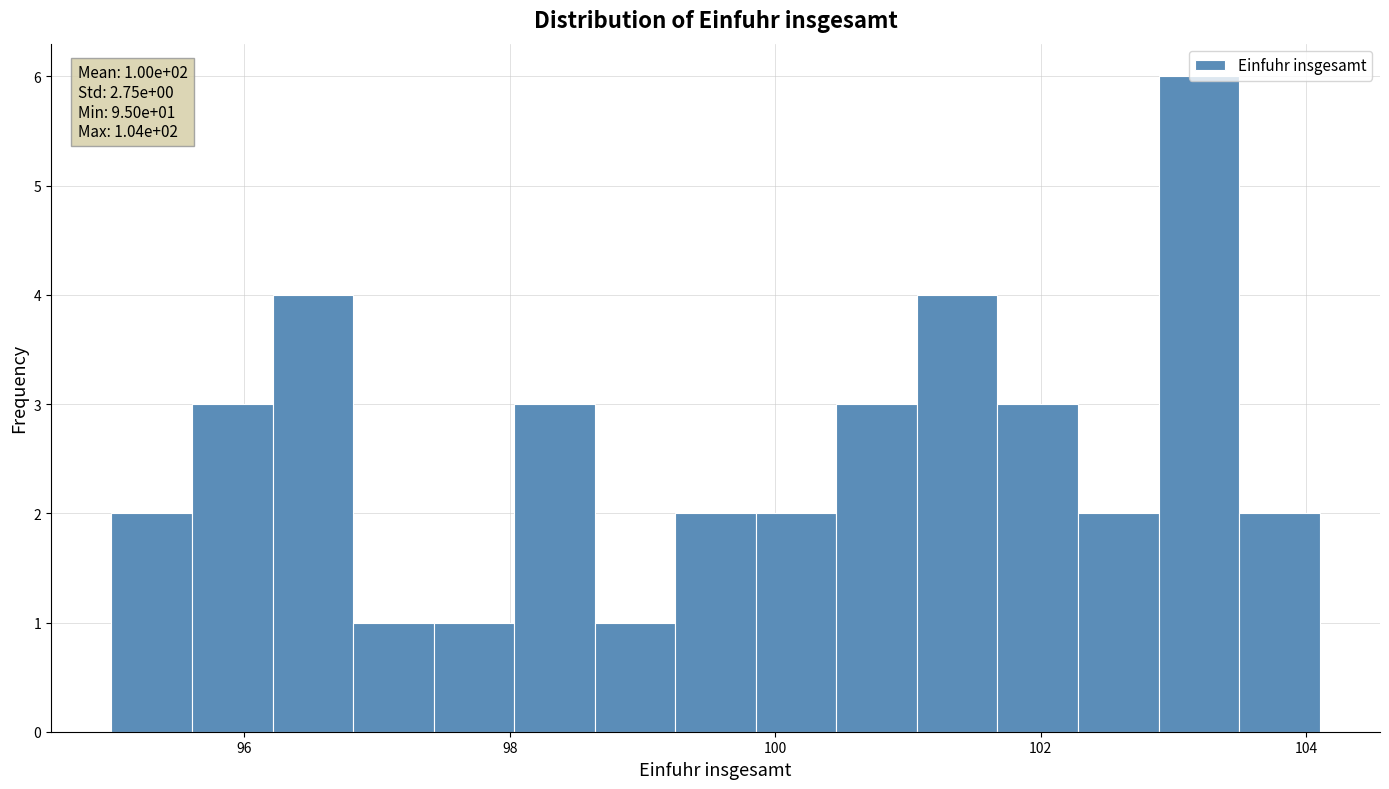

Around what value on the x-axis is the tallest bar? Give the approximate position of its centre, as read against the axis.

103.2